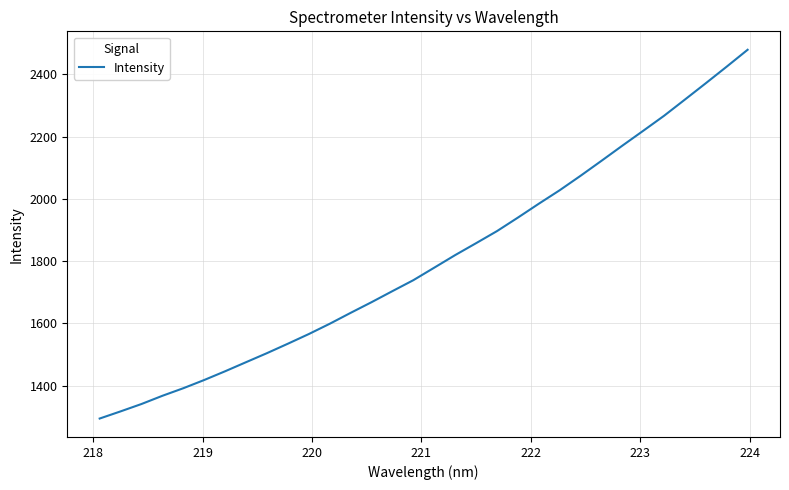

What is the difference between the maximum and minimum values?

1185.3